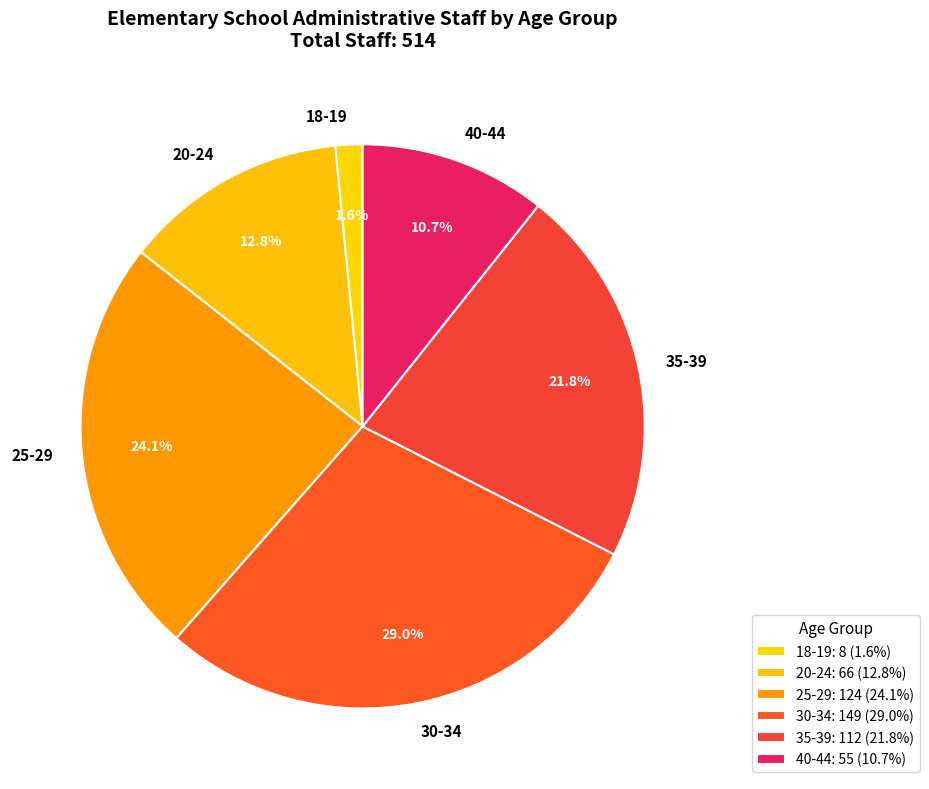

How many segments does this pie chart have?

6